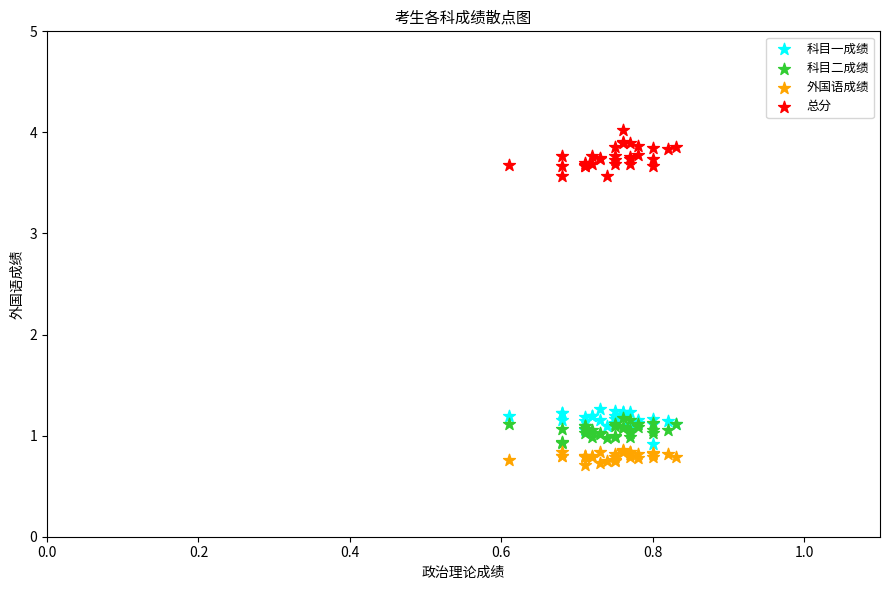

What are all the series names shown in the legend?

科目一成绩, 科目二成绩, 外国语成绩, 总分